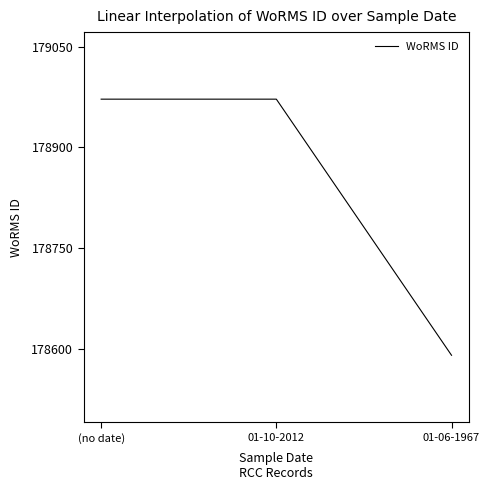

What is the change in value from (no date) to 01-06-1967?

-382